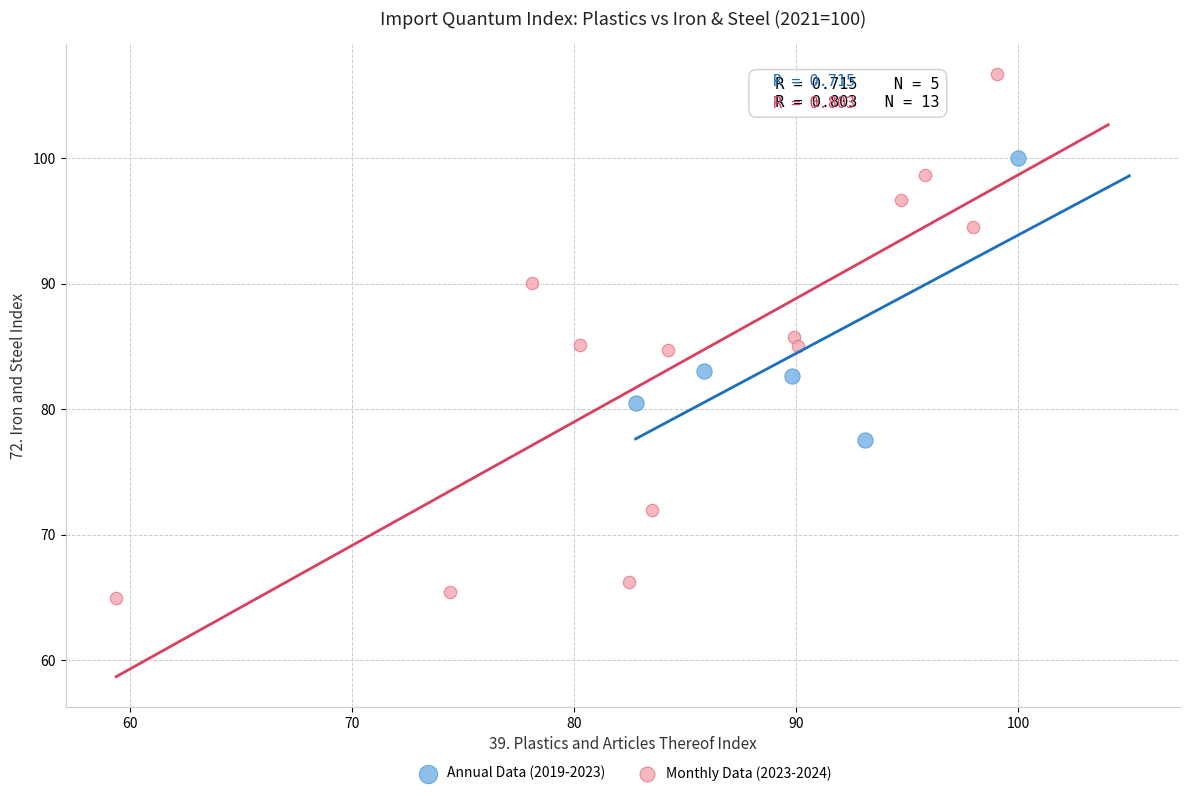

Which series reaches the maximum Y coordinate?

Monthly Data (2023-2024)